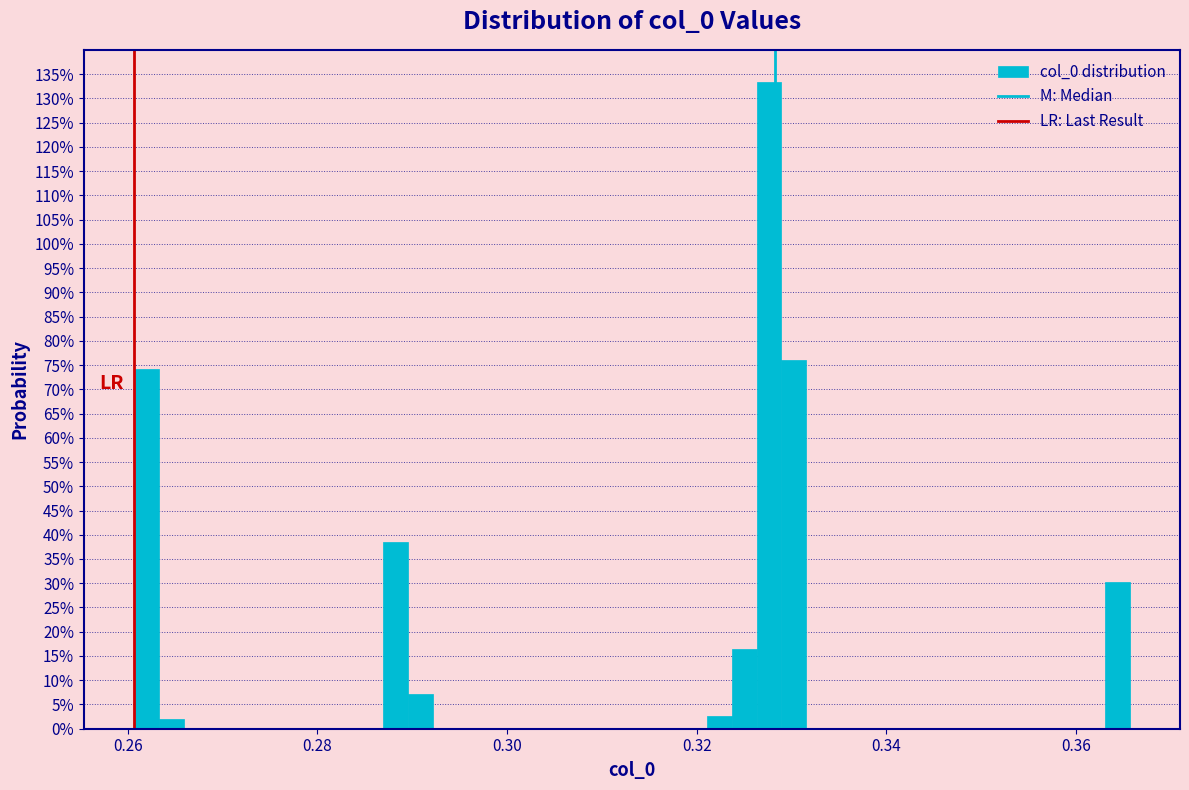

Read against the x-axis, roughly where is the centre of the tallest bar?

0.328